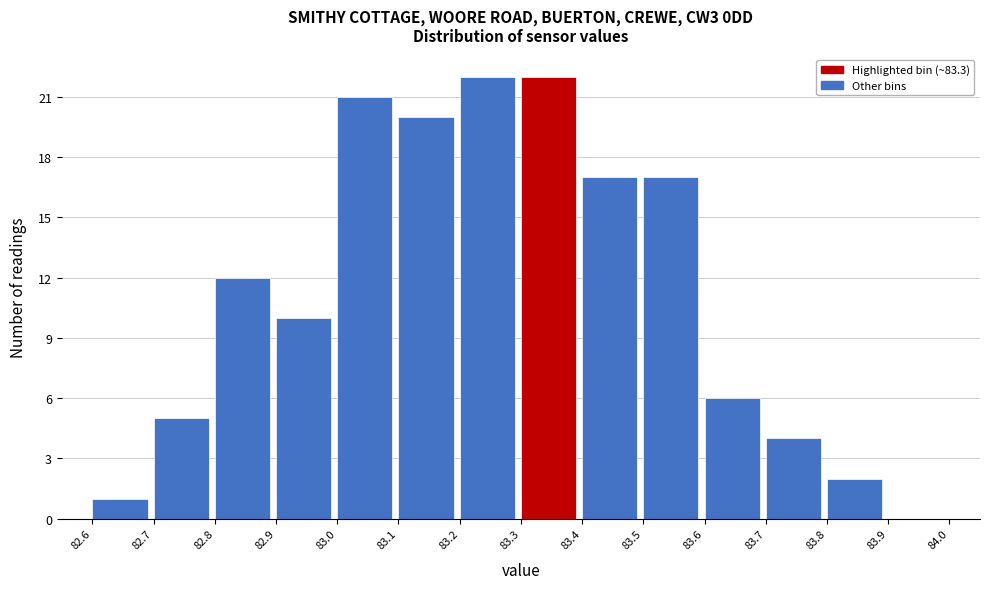

Reading left to right, list every bar in this chart as the range it spans on the x-axis followed by its height. The values are not printed on the chart, so give them approximately, as read against the axis.

82.6 to 82.7: 1
82.7 to 82.8: 5
82.8 to 82.9: 12
82.9 to 83.0: 10
83.0 to 83.1: 21
83.1 to 83.2: 20
83.2 to 83.3: 22
83.3 to 83.4: 22
83.4 to 83.5: 17
83.5 to 83.6: 17
83.6 to 83.7: 6
83.7 to 83.8: 4
83.8 to 83.9: 2
83.9 to 84.0: 0